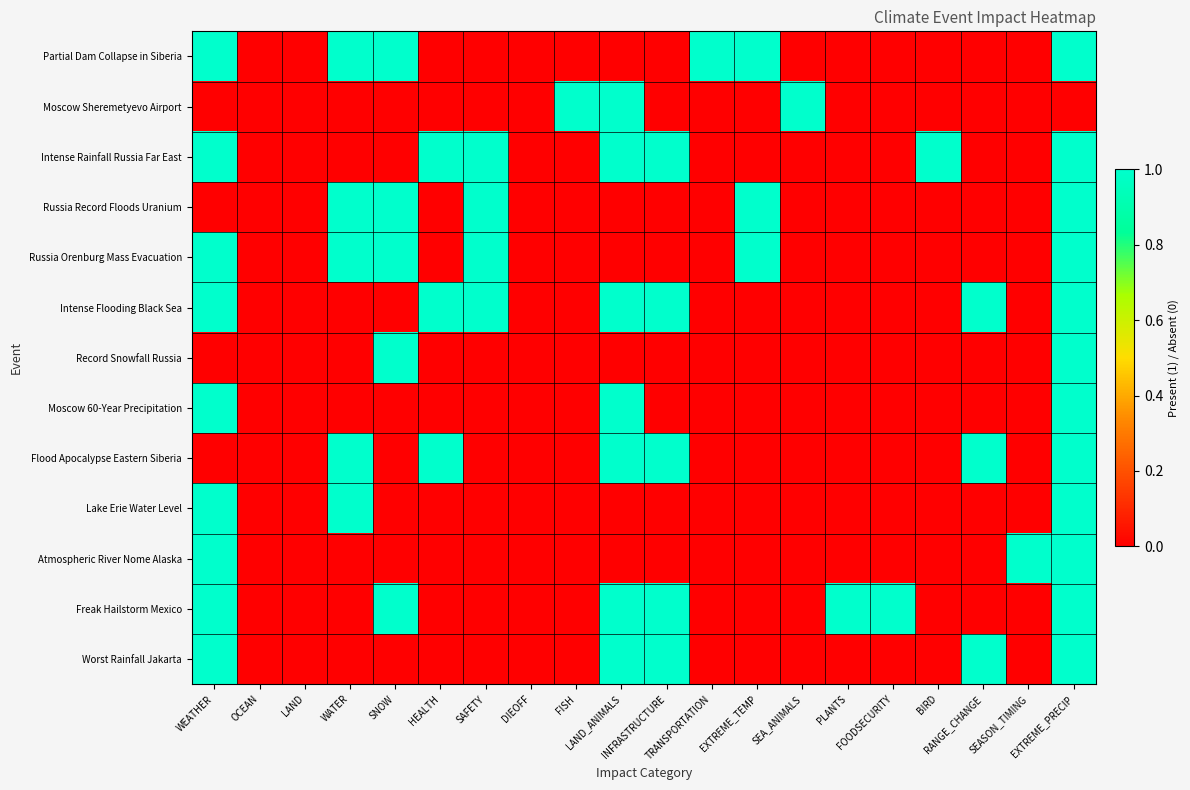

Reading left to right, extract all data points from this chart.

Partial Dam Collapse in Siberia: WEATHER=1	OCEAN=0	LAND=0	WATER=1	SNOW=1	HEALTH=0	SAFETY=0	DIEOFF=0	FISH=0	LAND_ANIMALS=0	INFRASTRUCTURE=0	TRANSPORTATION=1	EXTREME_TEMP=1	SEA_ANIMALS=0	PLANTS=0	FOODSECURITY=0	BIRD=0	RANGE_CHANGE=0	SEASON_TIMING=0	EXTREME_PRECIP=1
Moscow Sheremetyevo Airport: WEATHER=0	OCEAN=0	LAND=0	WATER=0	SNOW=0	HEALTH=0	SAFETY=0	DIEOFF=0	FISH=1	LAND_ANIMALS=1	INFRASTRUCTURE=0	TRANSPORTATION=0	EXTREME_TEMP=0	SEA_ANIMALS=1	PLANTS=0	FOODSECURITY=0	BIRD=0	RANGE_CHANGE=0	SEASON_TIMING=0	EXTREME_PRECIP=0
Intense Rainfall Russia Far East: WEATHER=1	OCEAN=0	LAND=0	WATER=0	SNOW=0	HEALTH=1	SAFETY=1	DIEOFF=0	FISH=0	LAND_ANIMALS=1	INFRASTRUCTURE=1	TRANSPORTATION=0	EXTREME_TEMP=0	SEA_ANIMALS=0	PLANTS=0	FOODSECURITY=0	BIRD=1	RANGE_CHANGE=0	SEASON_TIMING=0	EXTREME_PRECIP=1
Russia Record Floods Uranium: WEATHER=0	OCEAN=0	LAND=0	WATER=1	SNOW=1	HEALTH=0	SAFETY=1	DIEOFF=0	FISH=0	LAND_ANIMALS=0	INFRASTRUCTURE=0	TRANSPORTATION=0	EXTREME_TEMP=1	SEA_ANIMALS=0	PLANTS=0	FOODSECURITY=0	BIRD=0	RANGE_CHANGE=0	SEASON_TIMING=0	EXTREME_PRECIP=1
Russia Orenburg Mass Evacuation: WEATHER=1	OCEAN=0	LAND=0	WATER=1	SNOW=1	HEALTH=0	SAFETY=1	DIEOFF=0	FISH=0	LAND_ANIMALS=0	INFRASTRUCTURE=0	TRANSPORTATION=0	EXTREME_TEMP=1	SEA_ANIMALS=0	PLANTS=0	FOODSECURITY=0	BIRD=0	RANGE_CHANGE=0	SEASON_TIMING=0	EXTREME_PRECIP=1
Intense Flooding Black Sea: WEATHER=1	OCEAN=0	LAND=0	WATER=0	SNOW=0	HEALTH=1	SAFETY=1	DIEOFF=0	FISH=0	LAND_ANIMALS=1	INFRASTRUCTURE=1	TRANSPORTATION=0	EXTREME_TEMP=0	SEA_ANIMALS=0	PLANTS=0	FOODSECURITY=0	BIRD=0	RANGE_CHANGE=1	SEASON_TIMING=0	EXTREME_PRECIP=1
Record Snowfall Russia: WEATHER=0	OCEAN=0	LAND=0	WATER=0	SNOW=1	HEALTH=0	SAFETY=0	DIEOFF=0	FISH=0	LAND_ANIMALS=0	INFRASTRUCTURE=0	TRANSPORTATION=0	EXTREME_TEMP=0	SEA_ANIMALS=0	PLANTS=0	FOODSECURITY=0	BIRD=0	RANGE_CHANGE=0	SEASON_TIMING=0	EXTREME_PRECIP=1
Moscow 60-Year Precipitation: WEATHER=1	OCEAN=0	LAND=0	WATER=0	SNOW=0	HEALTH=0	SAFETY=0	DIEOFF=0	FISH=0	LAND_ANIMALS=1	INFRASTRUCTURE=0	TRANSPORTATION=0	EXTREME_TEMP=0	SEA_ANIMALS=0	PLANTS=0	FOODSECURITY=0	BIRD=0	RANGE_CHANGE=0	SEASON_TIMING=0	EXTREME_PRECIP=1
Flood Apocalypse Eastern Siberia: WEATHER=0	OCEAN=0	LAND=0	WATER=1	SNOW=0	HEALTH=1	SAFETY=0	DIEOFF=0	FISH=0	LAND_ANIMALS=1	INFRASTRUCTURE=1	TRANSPORTATION=0	EXTREME_TEMP=0	SEA_ANIMALS=0	PLANTS=0	FOODSECURITY=0	BIRD=0	RANGE_CHANGE=1	SEASON_TIMING=0	EXTREME_PRECIP=1
Lake Erie Water Level: WEATHER=1	OCEAN=0	LAND=0	WATER=1	SNOW=0	HEALTH=0	SAFETY=0	DIEOFF=0	FISH=0	LAND_ANIMALS=0	INFRASTRUCTURE=0	TRANSPORTATION=0	EXTREME_TEMP=0	SEA_ANIMALS=0	PLANTS=0	FOODSECURITY=0	BIRD=0	RANGE_CHANGE=0	SEASON_TIMING=0	EXTREME_PRECIP=1
Atmospheric River Nome Alaska: WEATHER=1	OCEAN=0	LAND=0	WATER=0	SNOW=0	HEALTH=0	SAFETY=0	DIEOFF=0	FISH=0	LAND_ANIMALS=0	INFRASTRUCTURE=0	TRANSPORTATION=0	EXTREME_TEMP=0	SEA_ANIMALS=0	PLANTS=0	FOODSECURITY=0	BIRD=0	RANGE_CHANGE=0	SEASON_TIMING=1	EXTREME_PRECIP=1
Freak Hailstorm Mexico: WEATHER=1	OCEAN=0	LAND=0	WATER=0	SNOW=1	HEALTH=0	SAFETY=0	DIEOFF=0	FISH=0	LAND_ANIMALS=1	INFRASTRUCTURE=1	TRANSPORTATION=0	EXTREME_TEMP=0	SEA_ANIMALS=0	PLANTS=1	FOODSECURITY=1	BIRD=0	RANGE_CHANGE=0	SEASON_TIMING=0	EXTREME_PRECIP=1
Worst Rainfall Jakarta: WEATHER=1	OCEAN=0	LAND=0	WATER=0	SNOW=0	HEALTH=0	SAFETY=0	DIEOFF=0	FISH=0	LAND_ANIMALS=1	INFRASTRUCTURE=1	TRANSPORTATION=0	EXTREME_TEMP=0	SEA_ANIMALS=0	PLANTS=0	FOODSECURITY=0	BIRD=0	RANGE_CHANGE=1	SEASON_TIMING=0	EXTREME_PRECIP=1